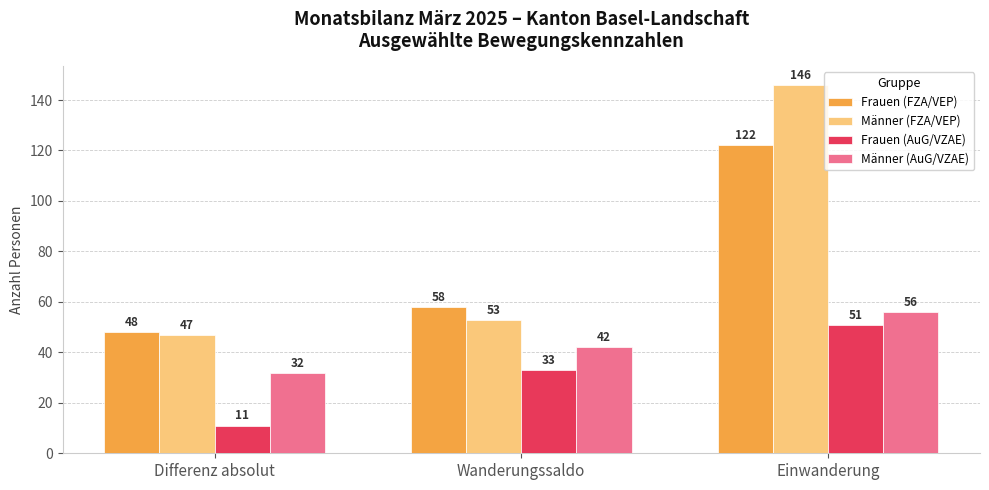

Reading left to right, transcribe all the data shown in this chart.

Frauen (FZA/VEP): 48	58	122
Männer (FZA/VEP): 47	53	146
Frauen (AuG/VZAE): 11	33	51
Männer (AuG/VZAE): 32	42	56